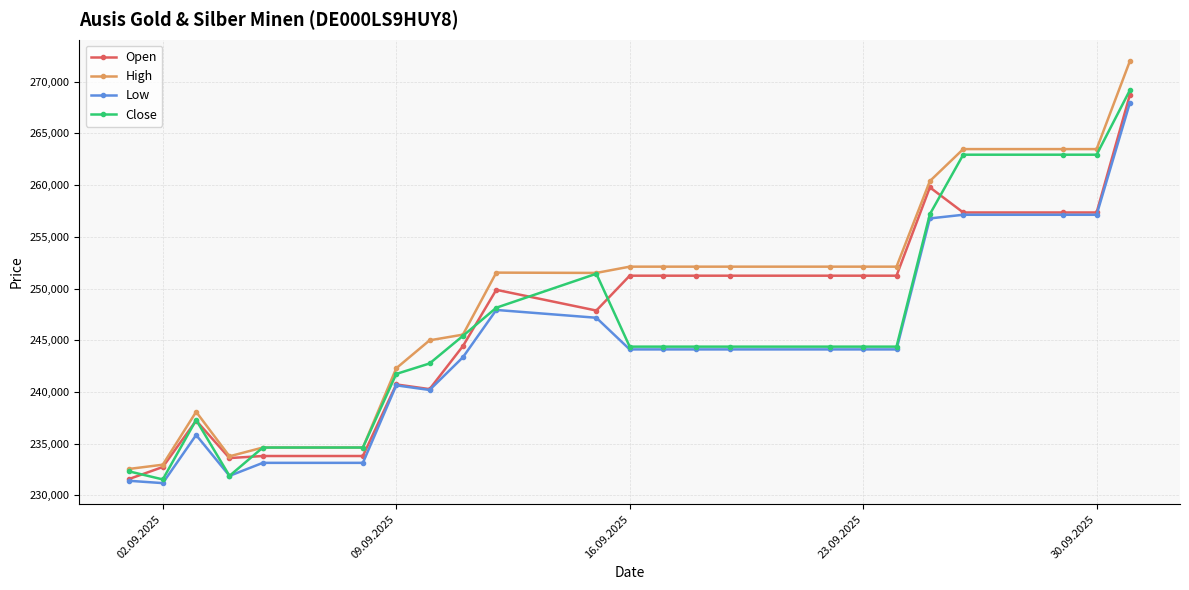

How many lines are shown in the chart?

4